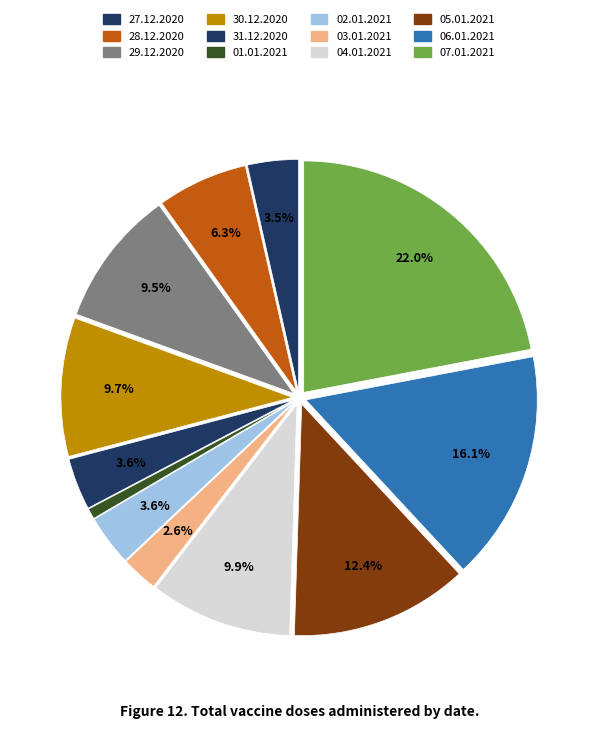

The 28.12.2020 slice represents 17% of the pie. True or false?

False